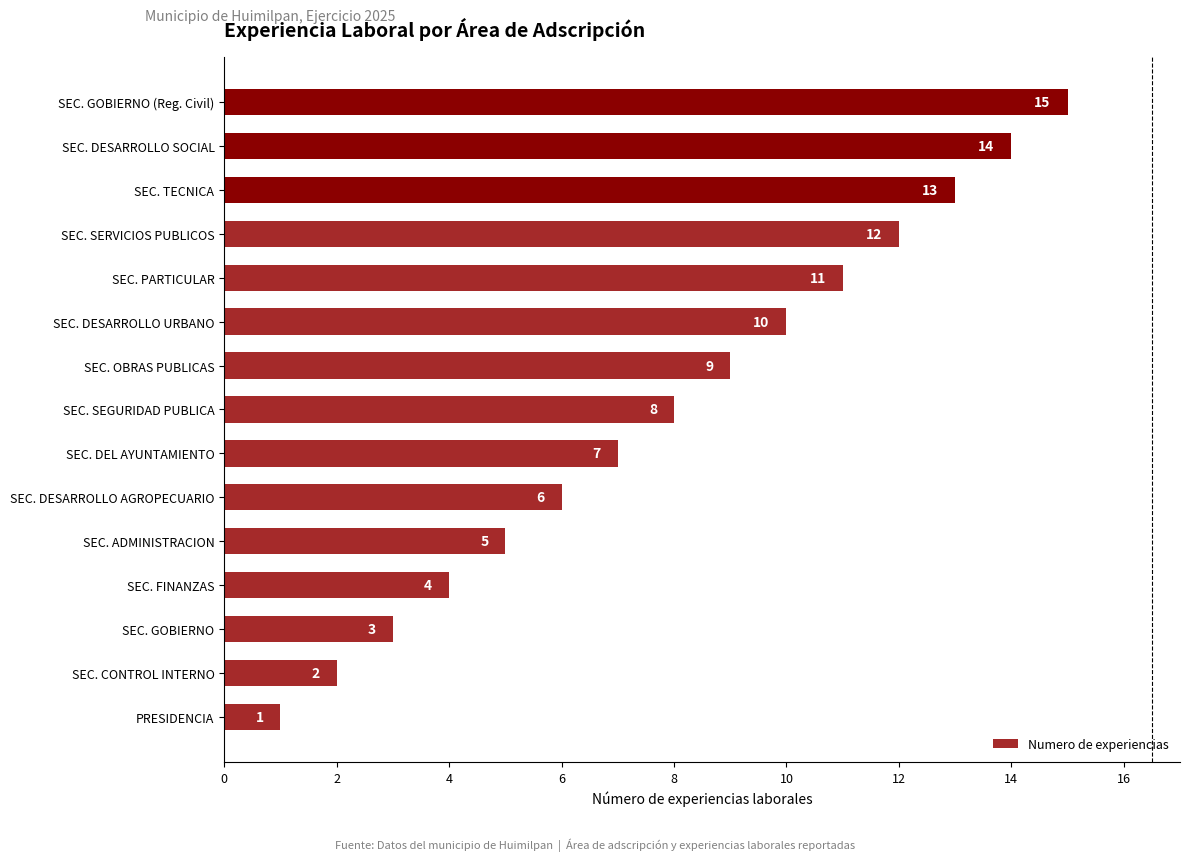

Does the chart contain stacked bars?

No